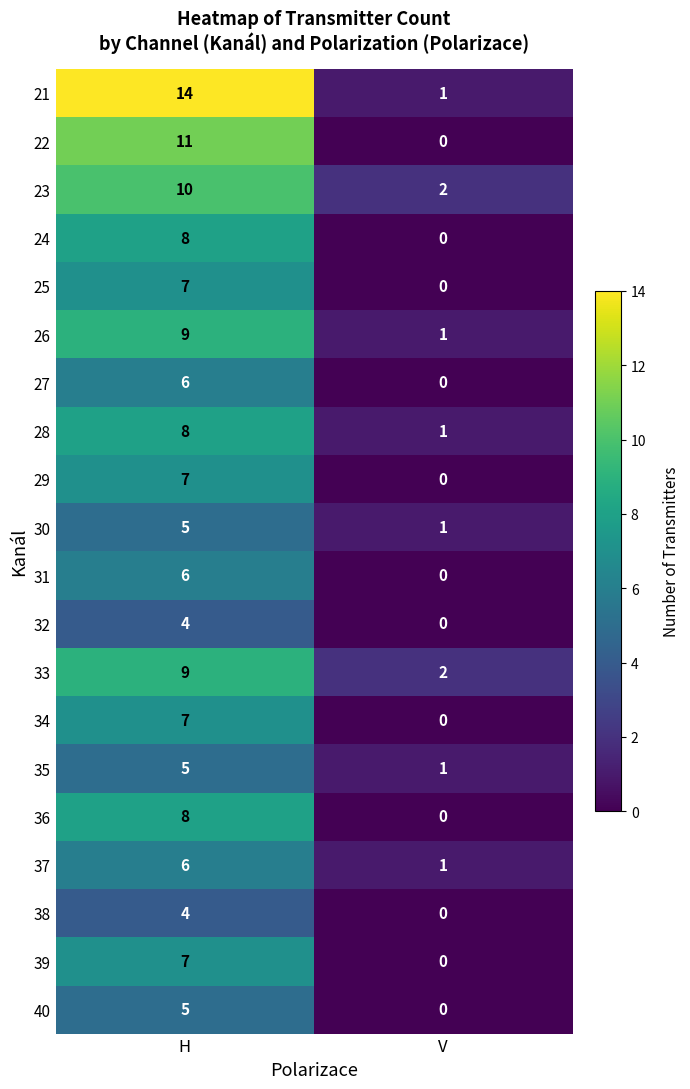

What is the maximum value for 22?

11